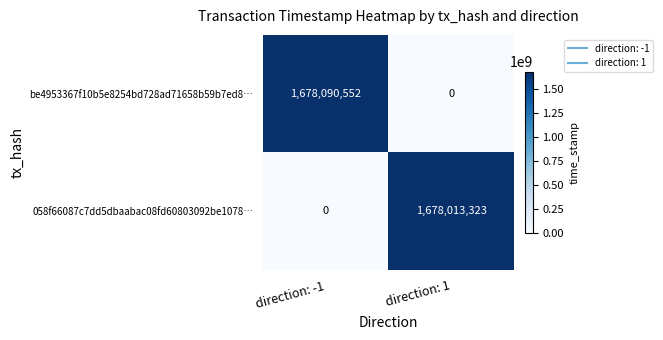

How many distinct data groups are displayed?

2